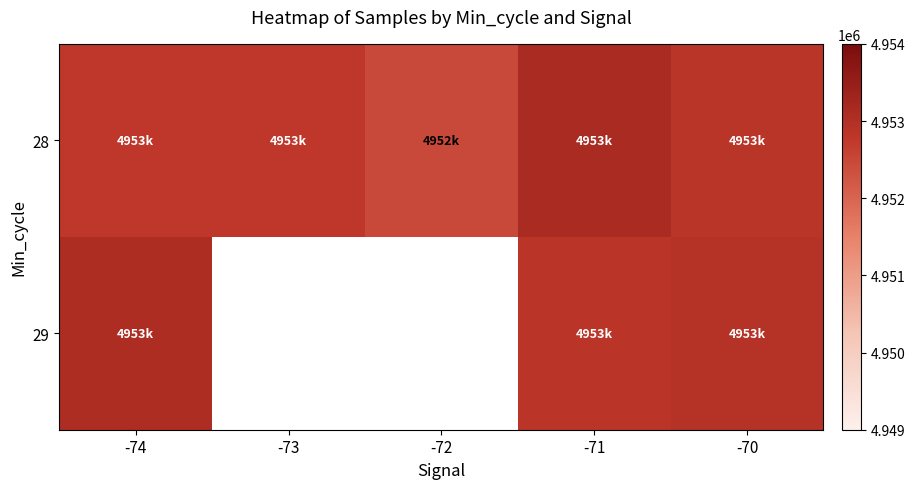

Is the value of 29 at -70 greater than the value of 28 at -71?

No